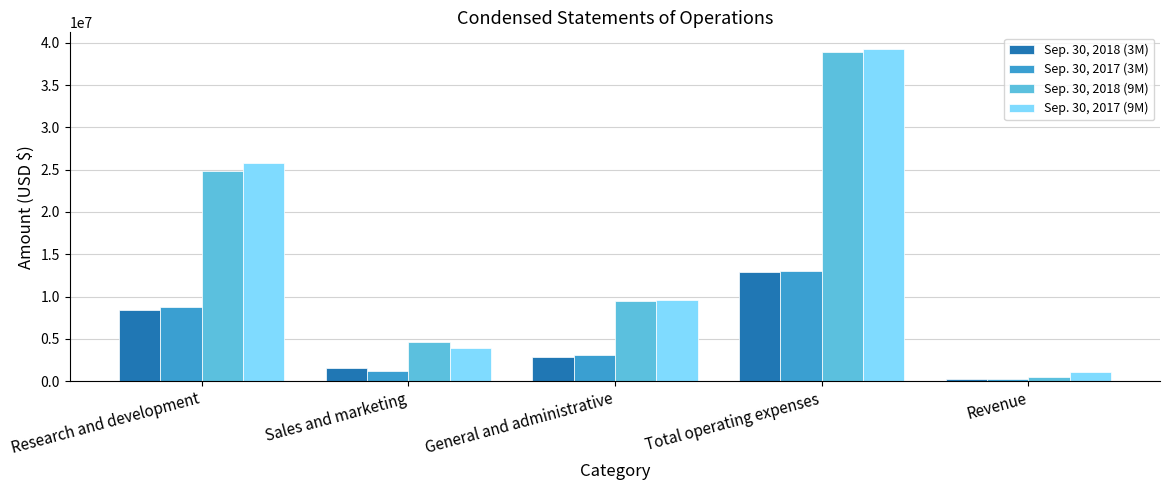

At how many categories does at least one series exceed 34316336?

1